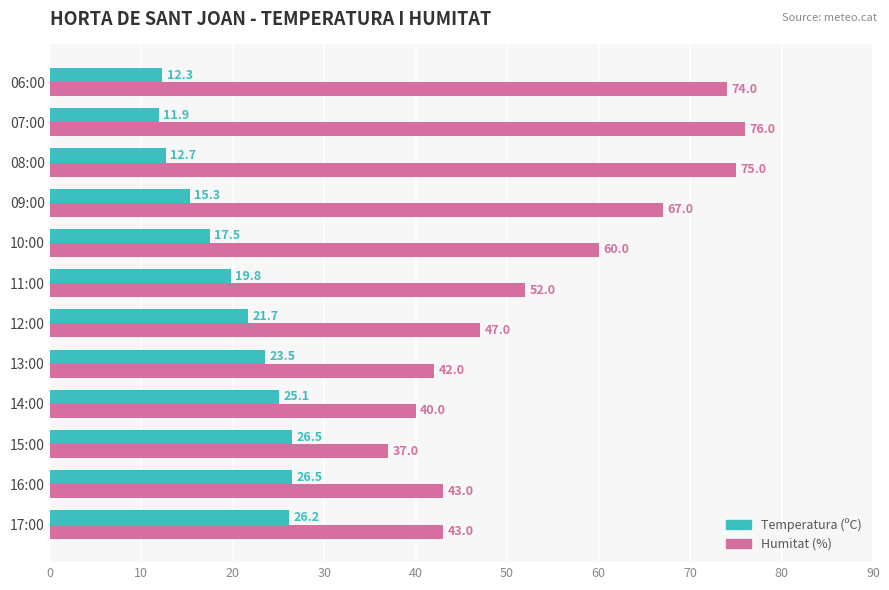

Which series has the largest range (max minus min)?

Humitat (%)